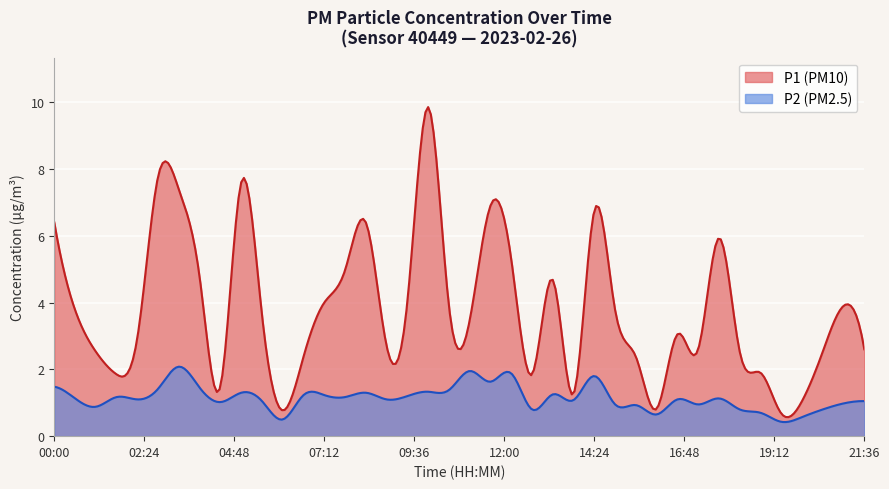

What are all the series names shown in the legend?

P1 (PM10), P2 (PM2.5)